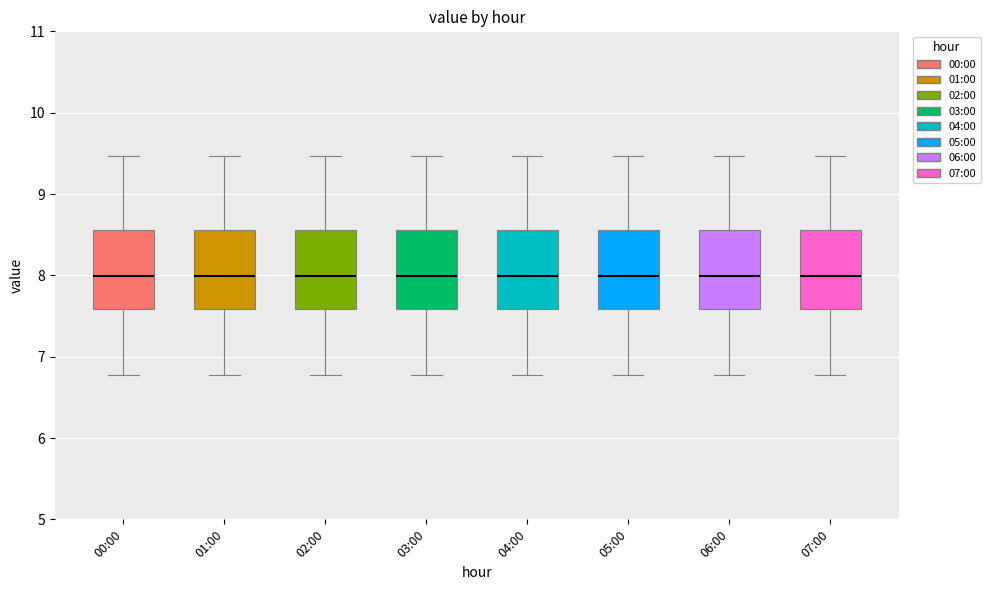

Where does the median line of the box for 01:00 sit on the y-axis? The values are not printed on the chart, so give them approximately, as read against the axis.

8.0